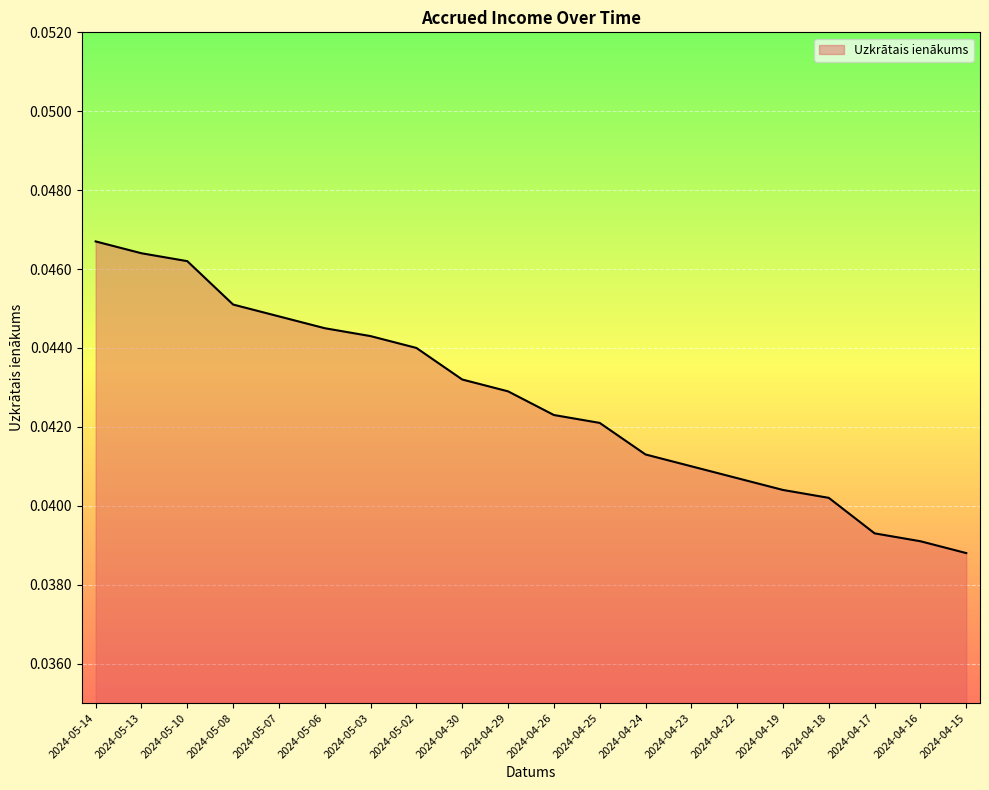

Does the chart display data point markers on the line(s)?

No